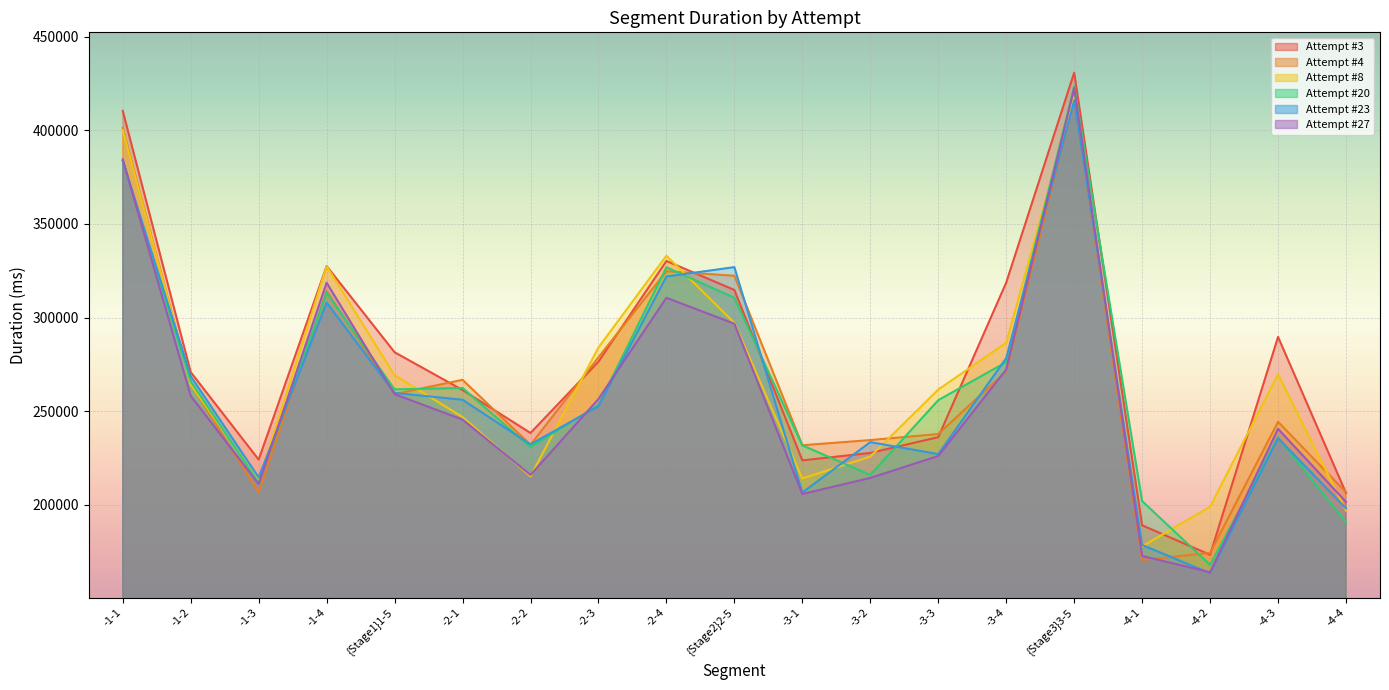

At which category is the sum across all series the highest?

{Stage3}3-5